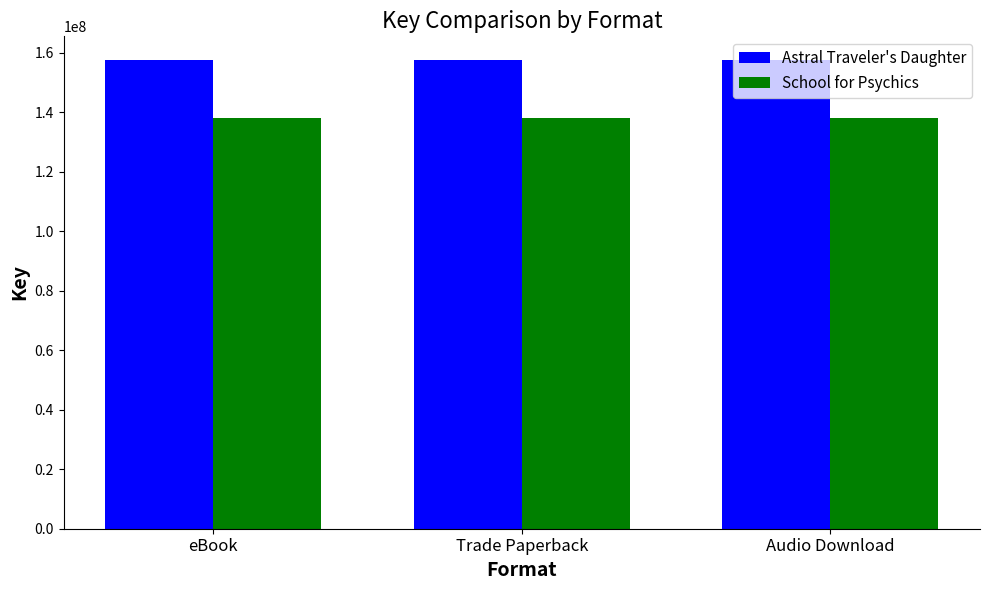

How many bars are there in total?

6